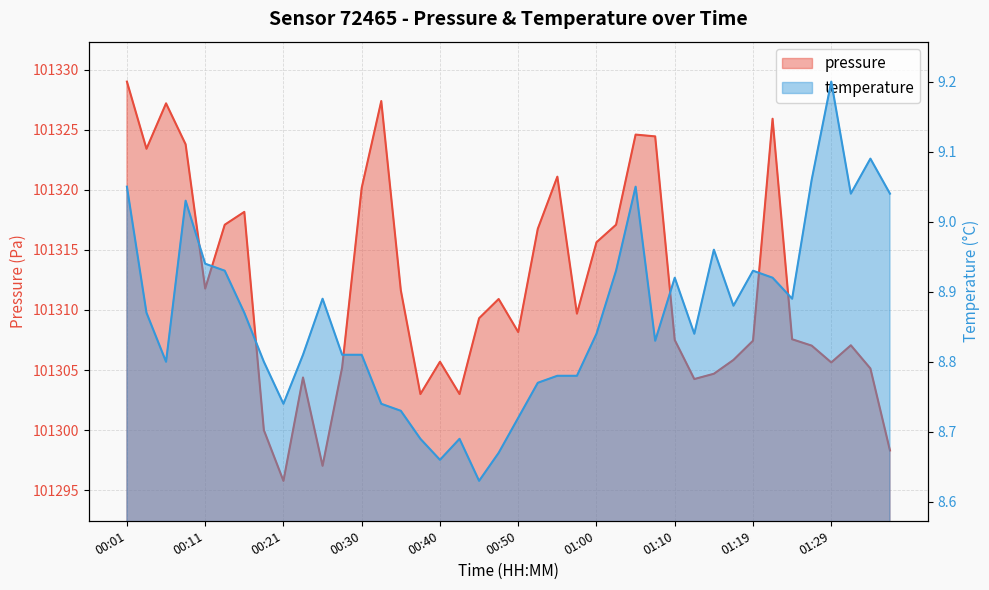

At which category does temperature reach its first local valley?

00:06